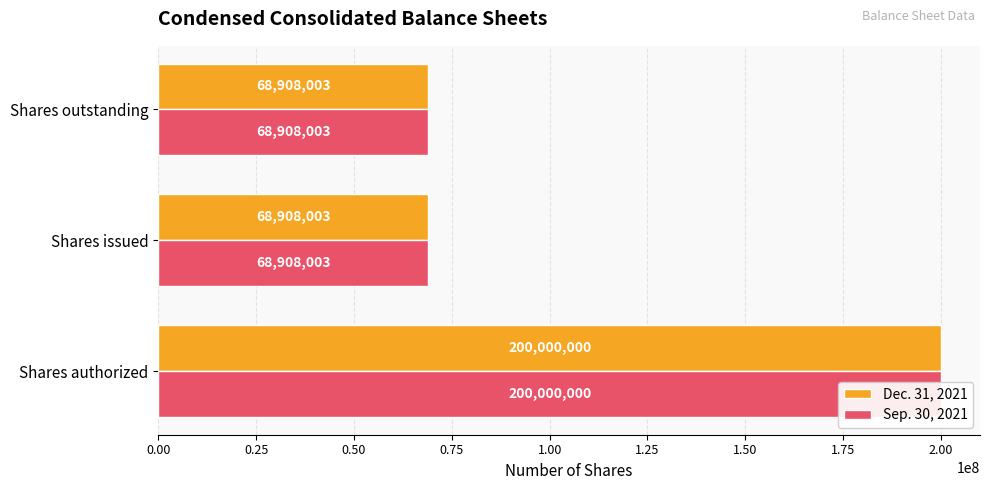

At how many categories does at least one series exceed 118602430?

1